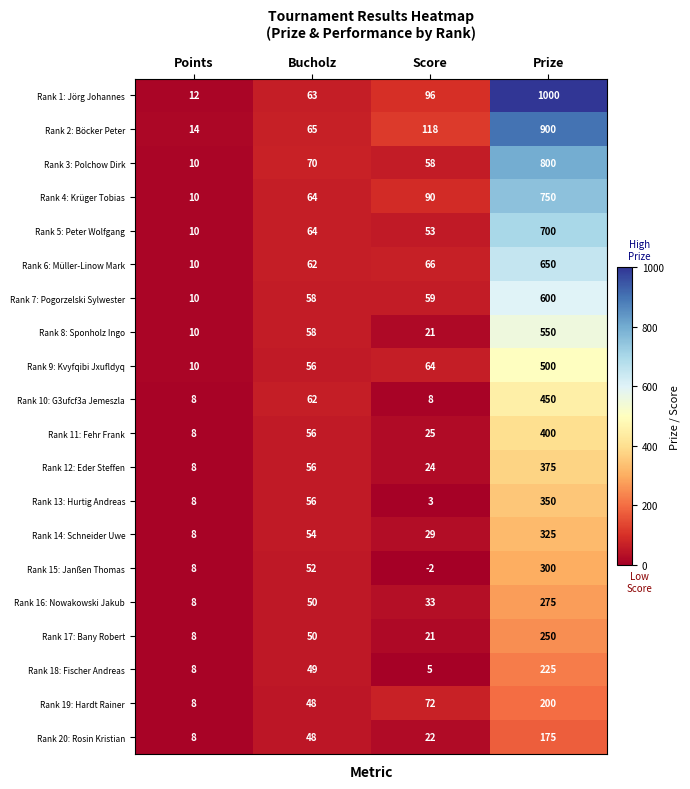

How many Rank 10: G3ufcf3a Jemeszla values are between 8 and 450?

4